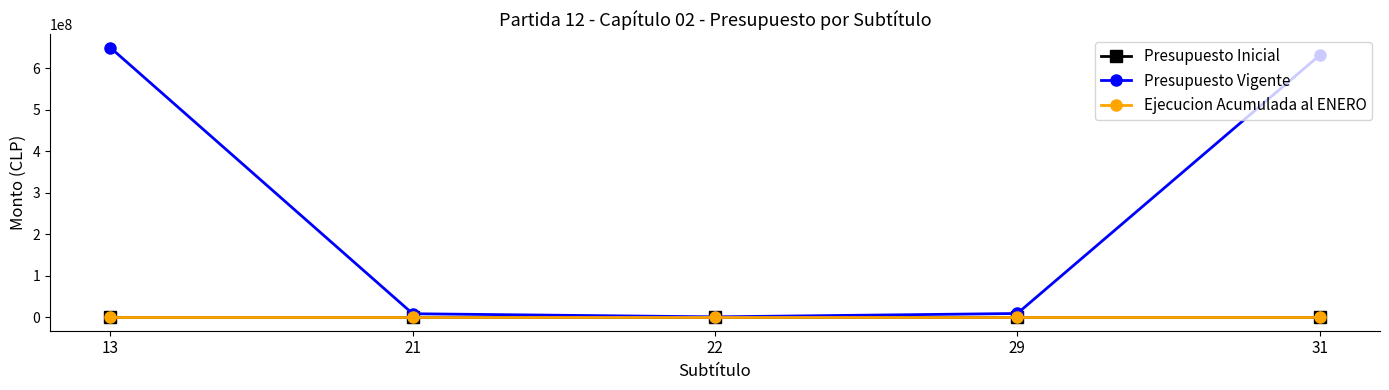

The value of Presupuesto Vigente at 21 is 12479328. True or false?

False